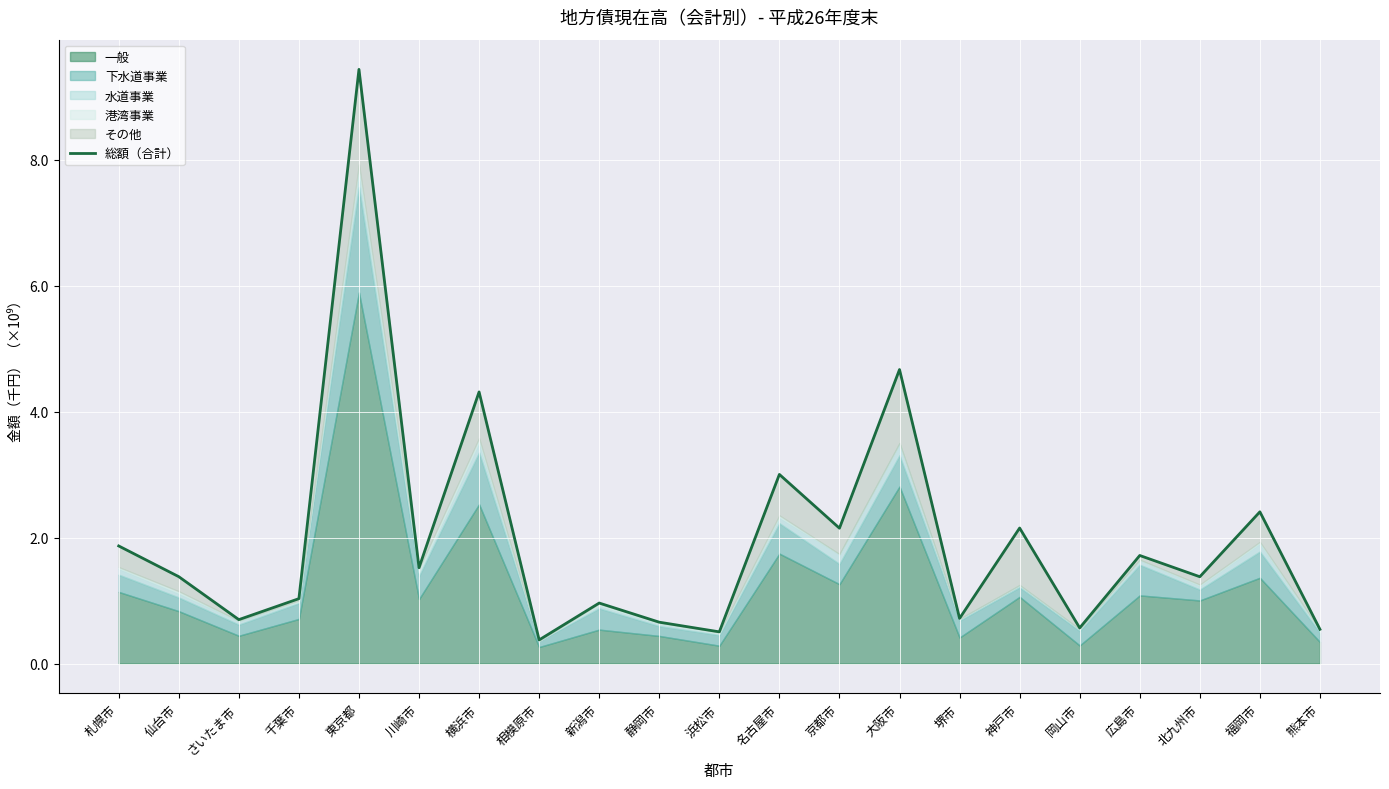

Rank the categories by value from highest to lowest.

東京都, 大阪市, 横浜市, 名古屋市, 福岡市, 神戸市, 京都市, 札幌市, 広島市, 川崎市, 仙台市, 北九州市, 千葉市, 新潟市, 堺市, さいたま市, 静岡市, 岡山市, 熊本市, 浜松市, 相模原市